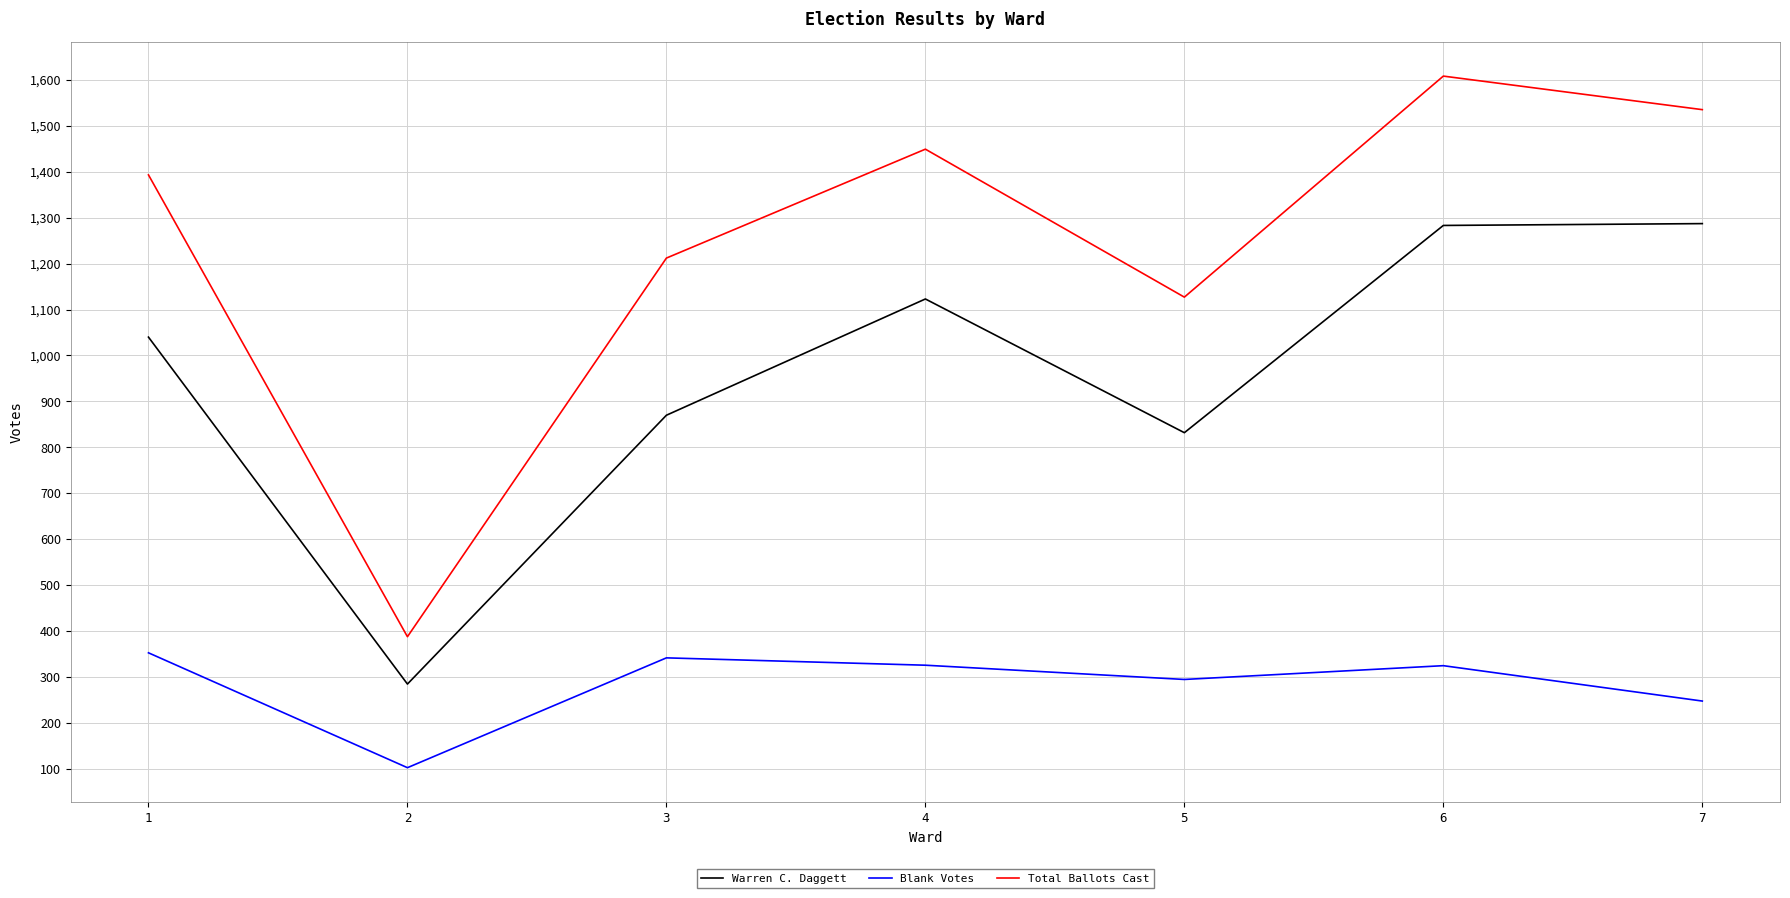

Which series has the largest range (max minus min)?

Total Ballots Cast